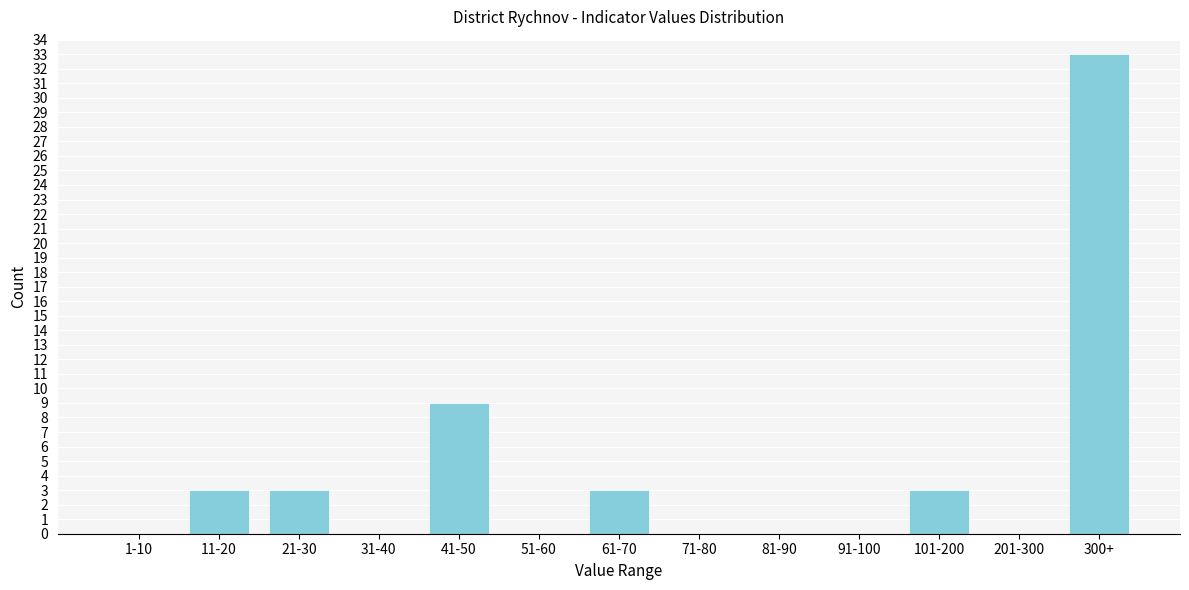

Reading left to right, extract all data points from this chart.

1-10=0	11-20=3	21-30=3	31-40=0	41-50=9	51-60=0	61-70=3	71-80=0	81-90=0	91-100=0	101-200=3	201-300=0	300+=33